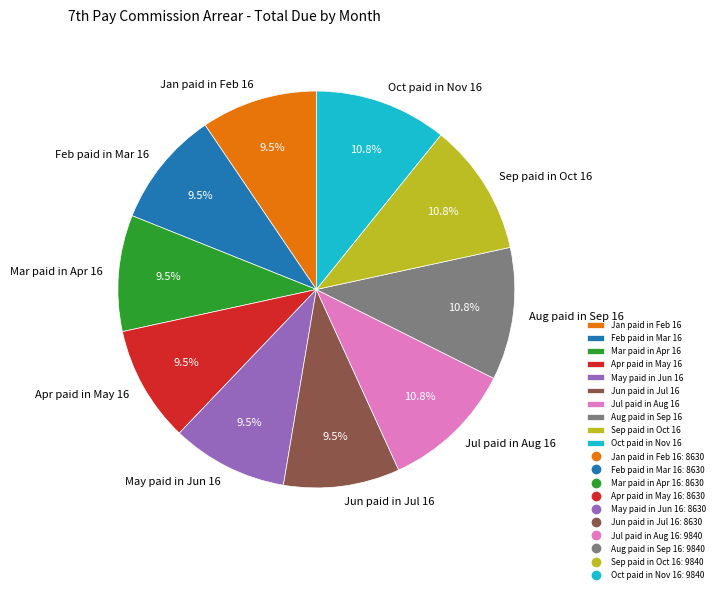

To the nearest percent, what is the difference between the largest and smallest slice percentages?

1%